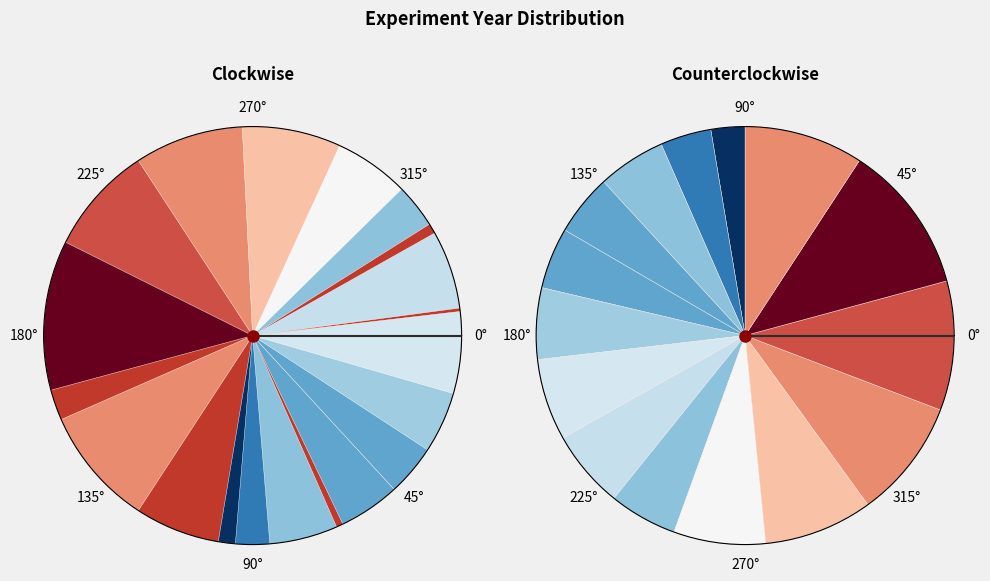

The 315° slice represents 6% of the pie. True or false?

True